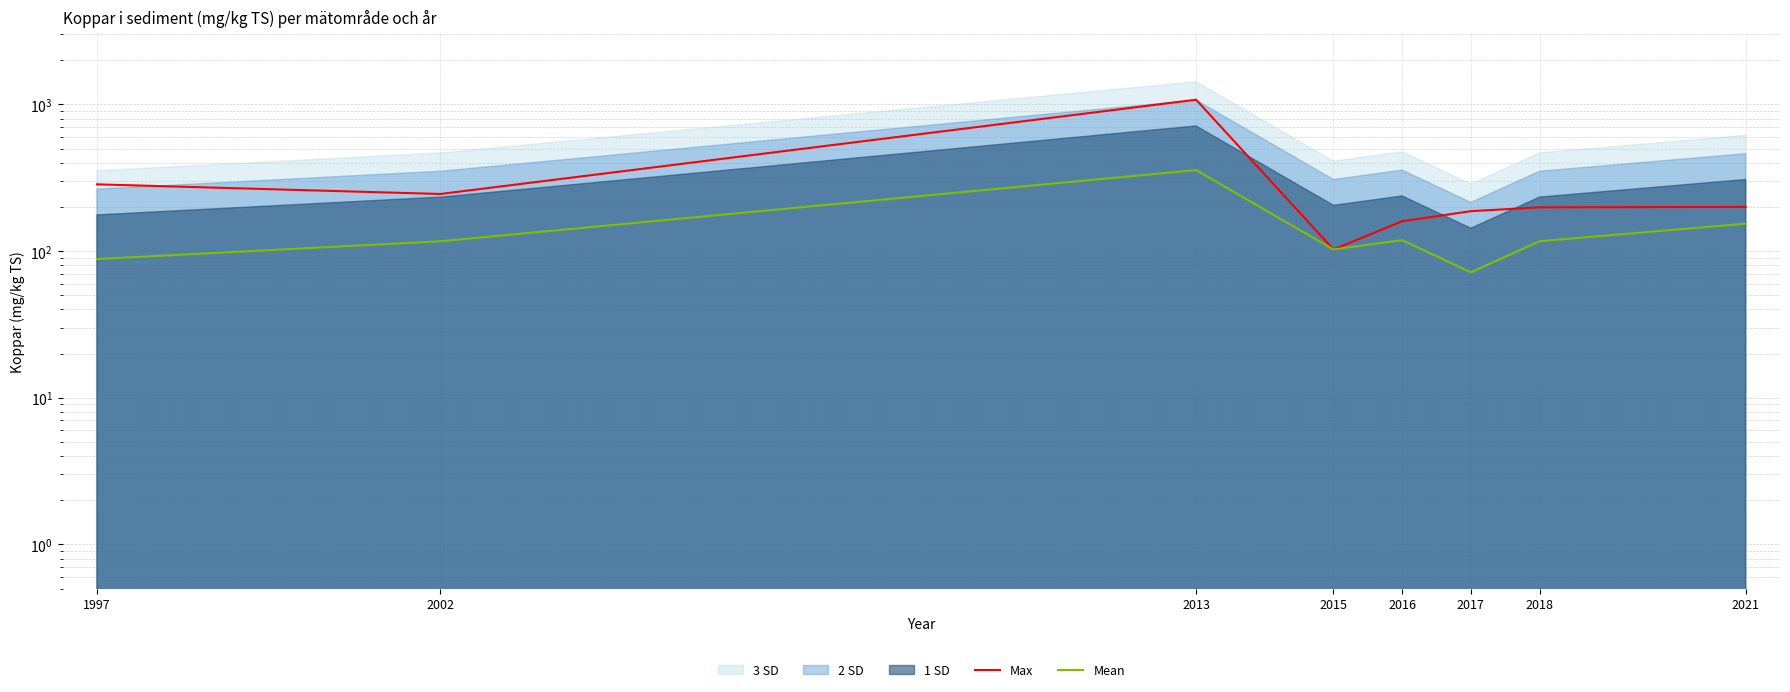

At which category does Max reach its first local peak?

2013